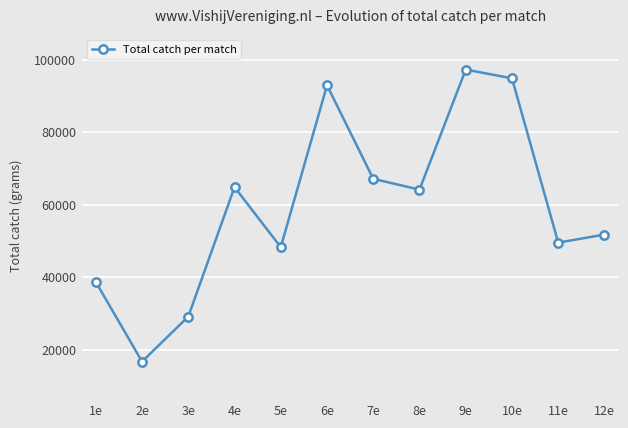

Reading right to left, transcribe all the data shown in this chart.

51740	49520	94820	97220	64120	67106	92880	48270	64810	29120	16710	38680